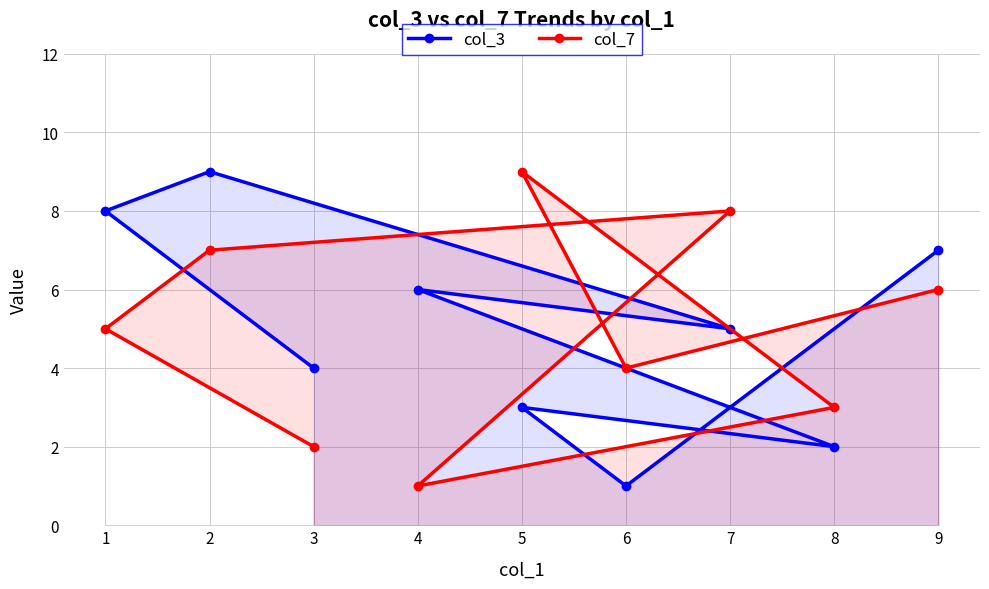

Reading left to right, extract all data points from this chart.

col_3: 1=8	2=9	3=4	4=6	5=3	6=1	7=5	8=2	9=7
col_7: 1=5	2=7	3=2	4=1	5=9	6=4	7=8	8=3	9=6